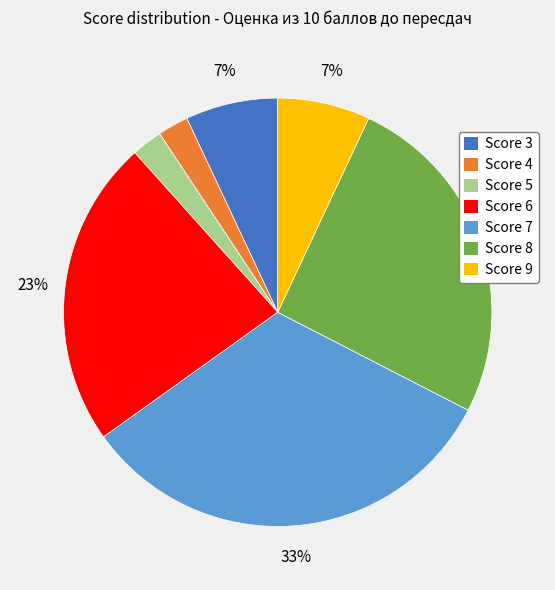

To the nearest percent, what percentage of the pie is Score 3?

7%